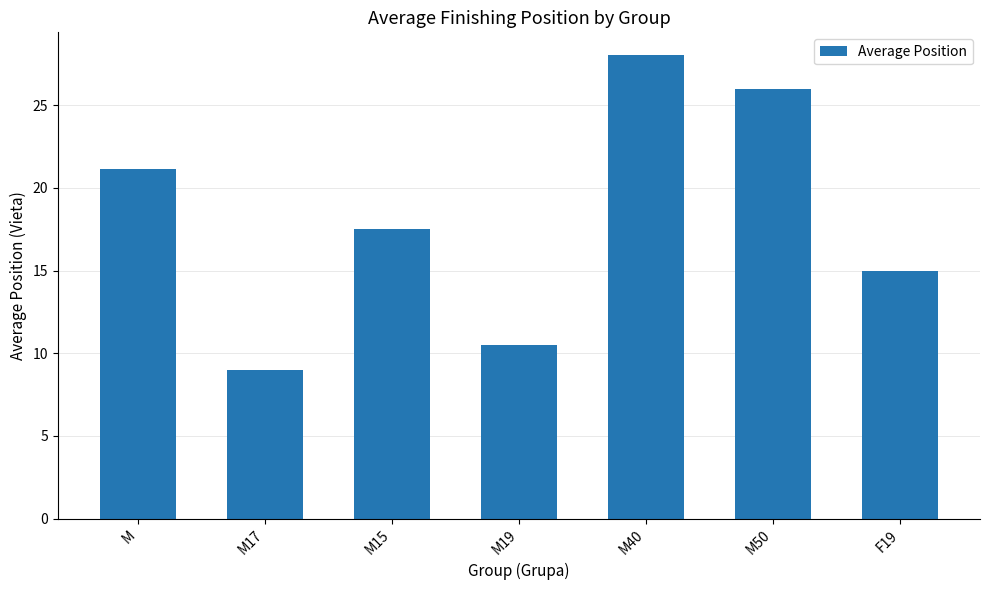

Rank the categories by value from highest to lowest.

M40, M50, M, M15, F19, M19, M17